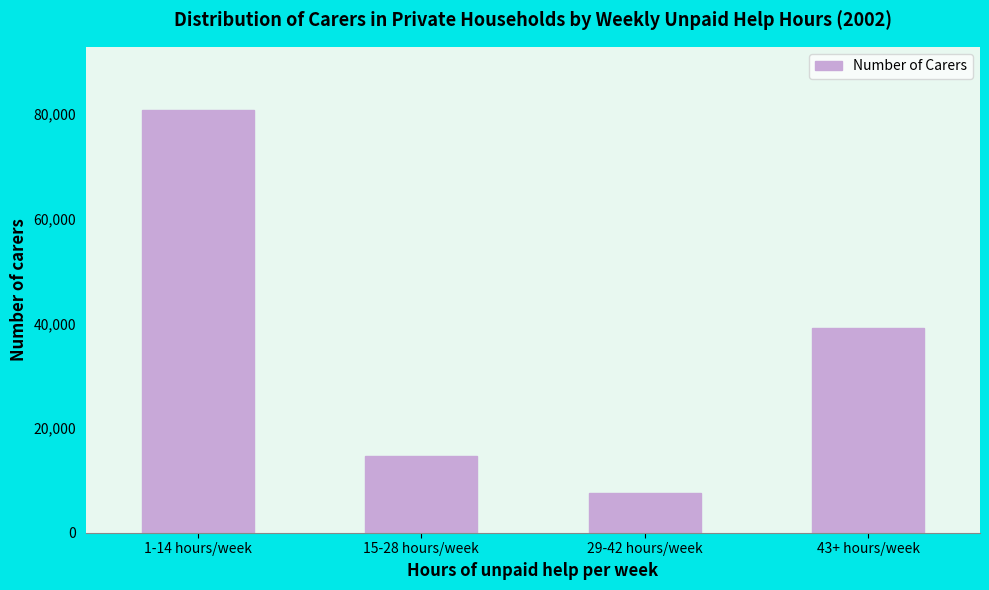

Reading left to right, list all the values displayed in this chart.

1-14 hours/week=80777	15-28 hours/week=14704	29-42 hours/week=7518	43+ hours/week=39224